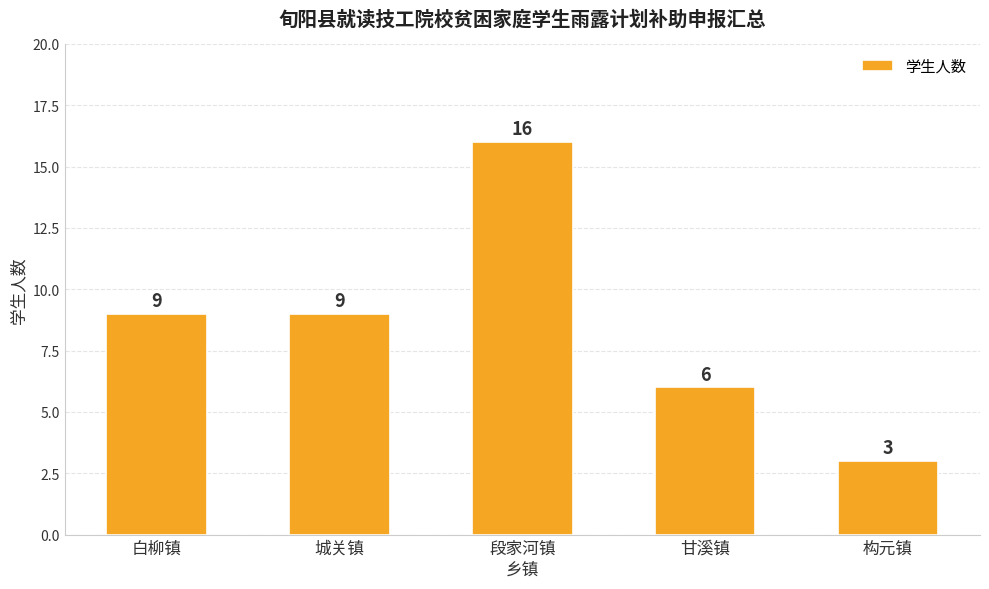

What is the label of the 2nd bar from the left?

城关镇